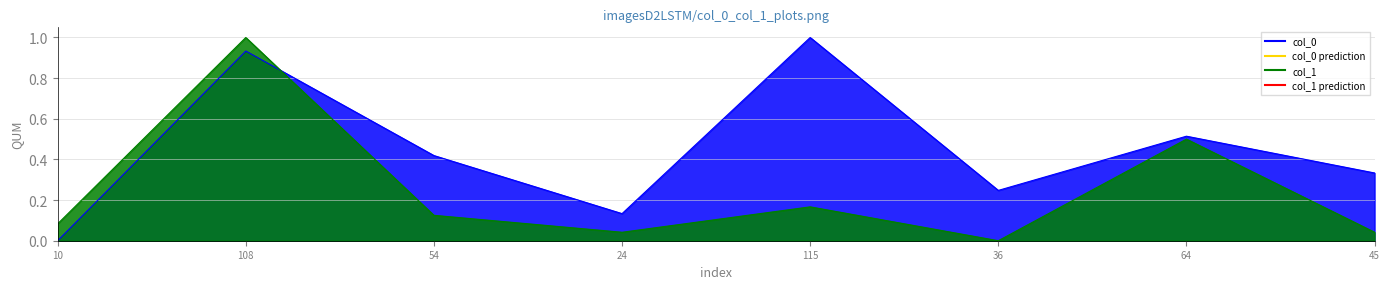

In col_1, how many points are higher than both neighbors (excluding endpoints)?

3